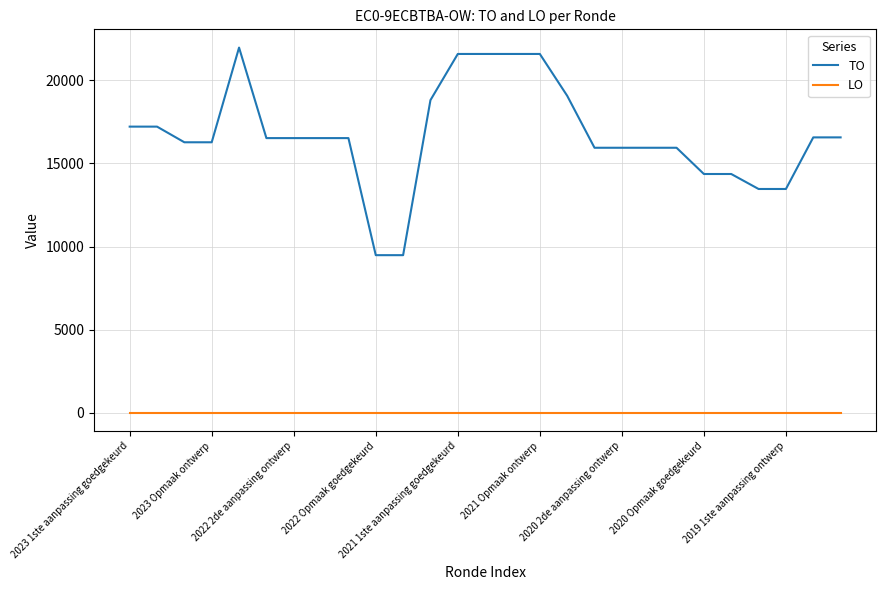

True or false: LO and TO intersect in this chart.

False